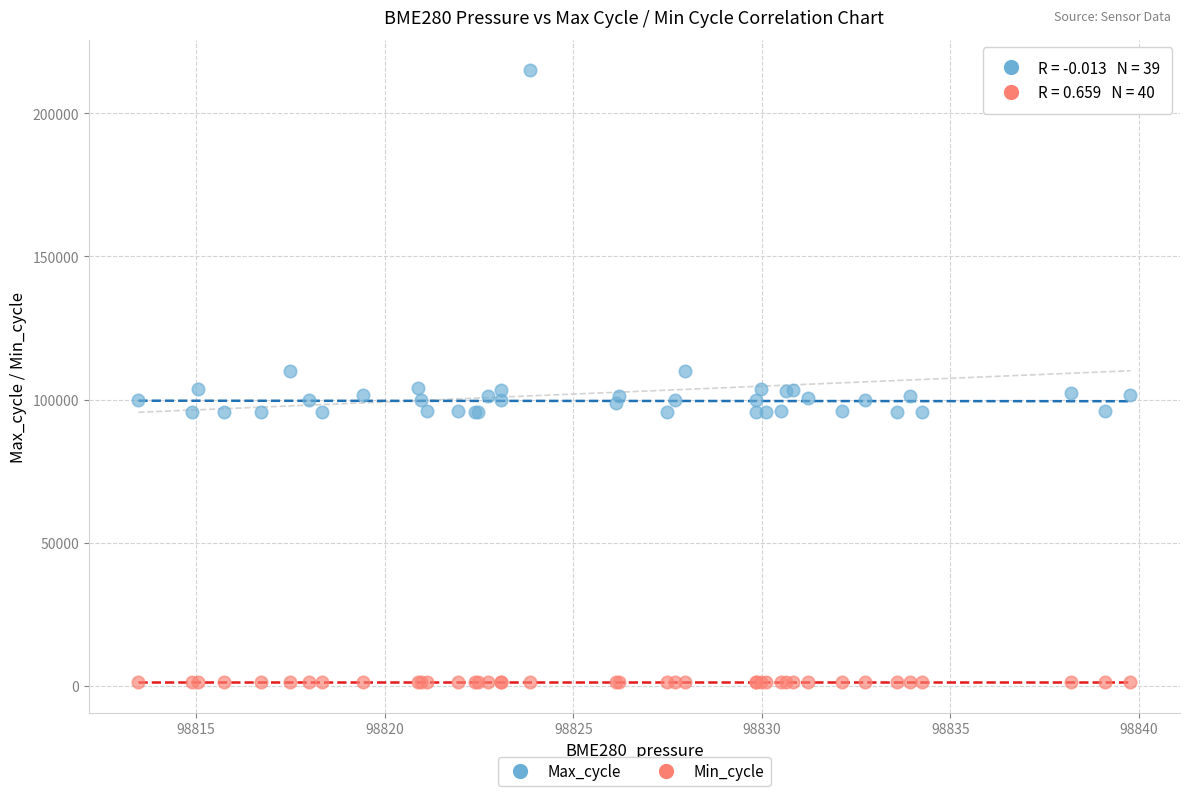

Which series has the largest Y range (max minus min)?

Max_cycle